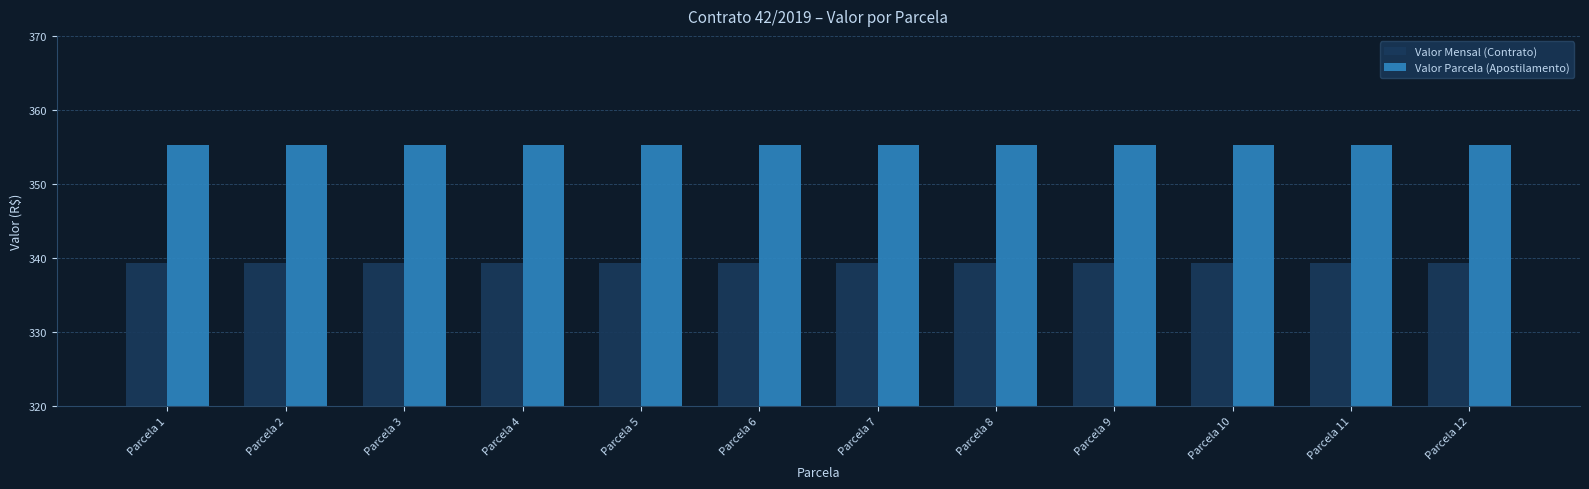

Rank the series by their maximum value, from highest to lowest.

Valor Parcela (Apostilamento), Valor Mensal (Contrato)